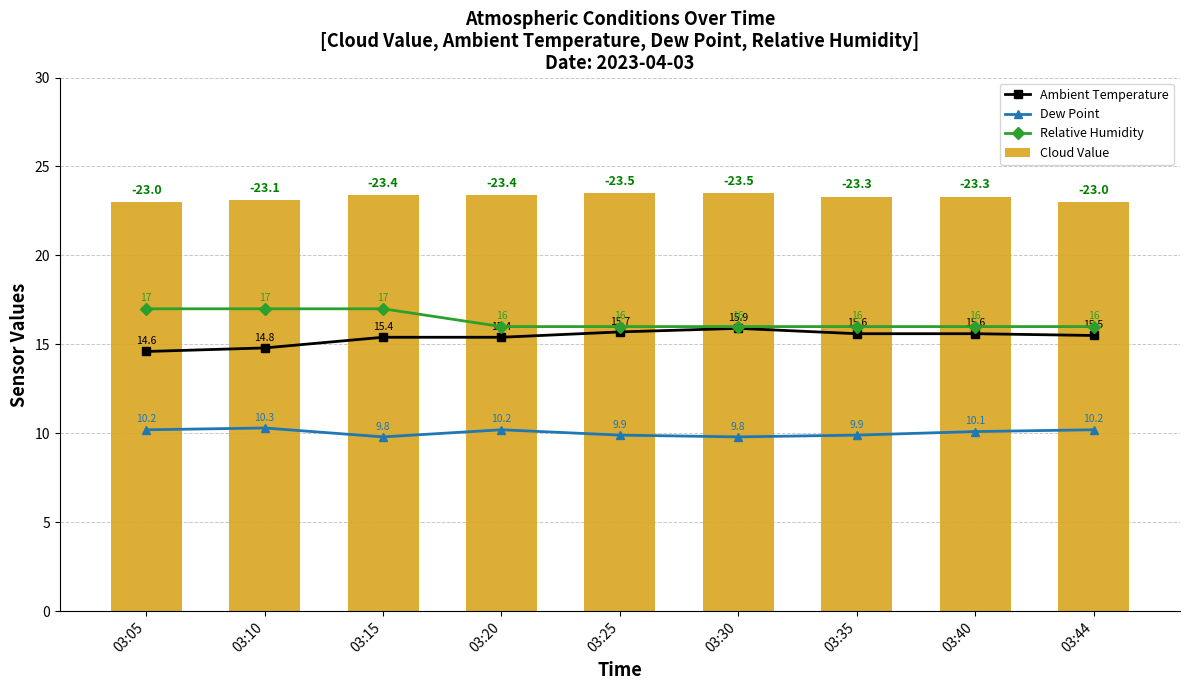

What is the sum of all Ambient Temperature values?

138.5